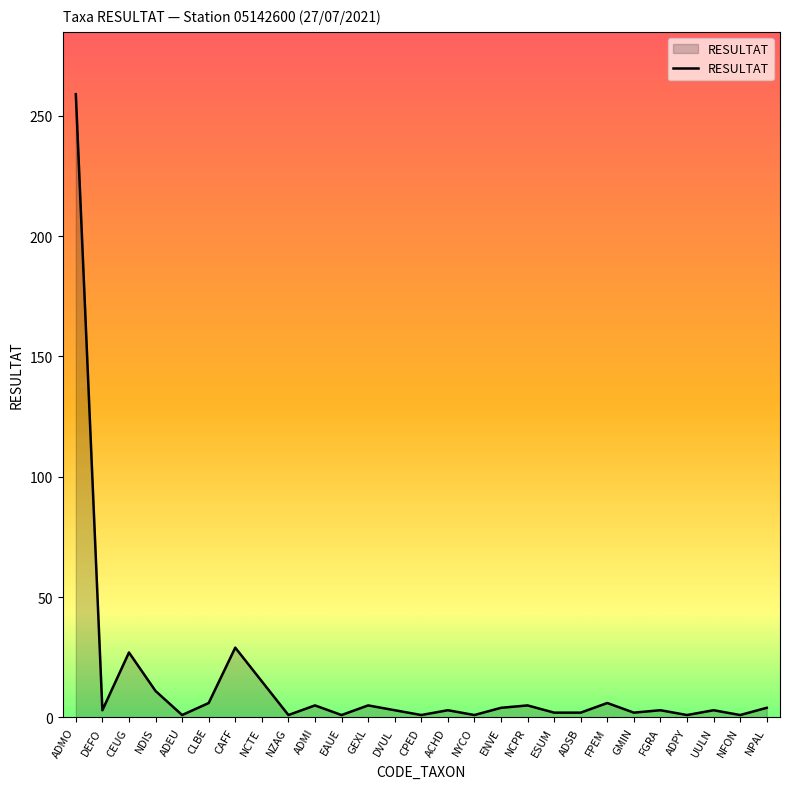

What is the maximum value shown in the chart?

259